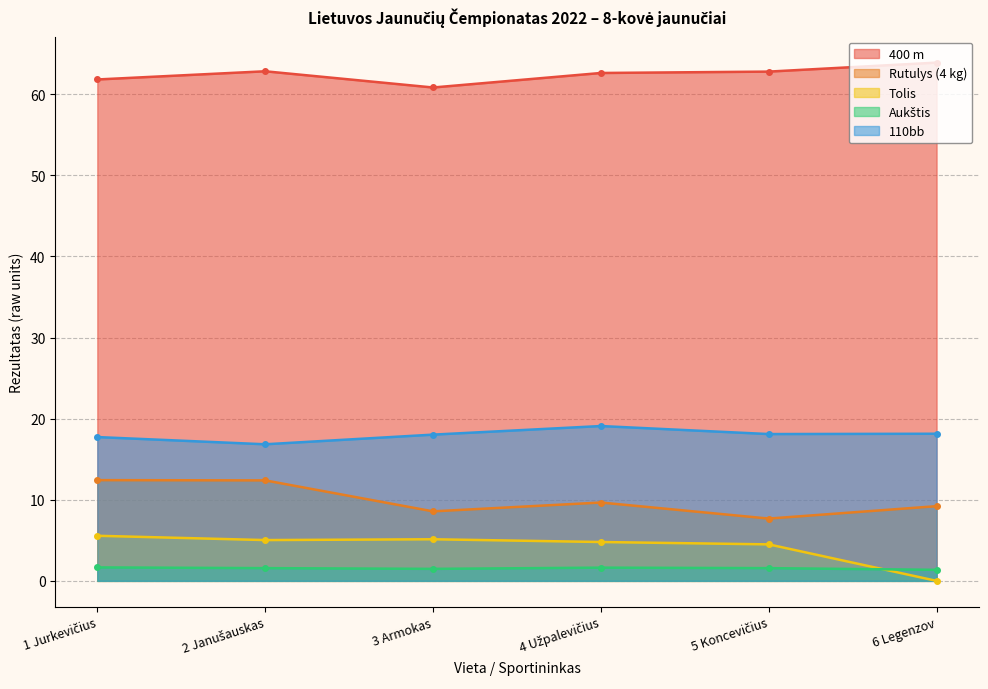

Is it true that Aukštis equals 2.6 at 1 Jurkevičius?

False